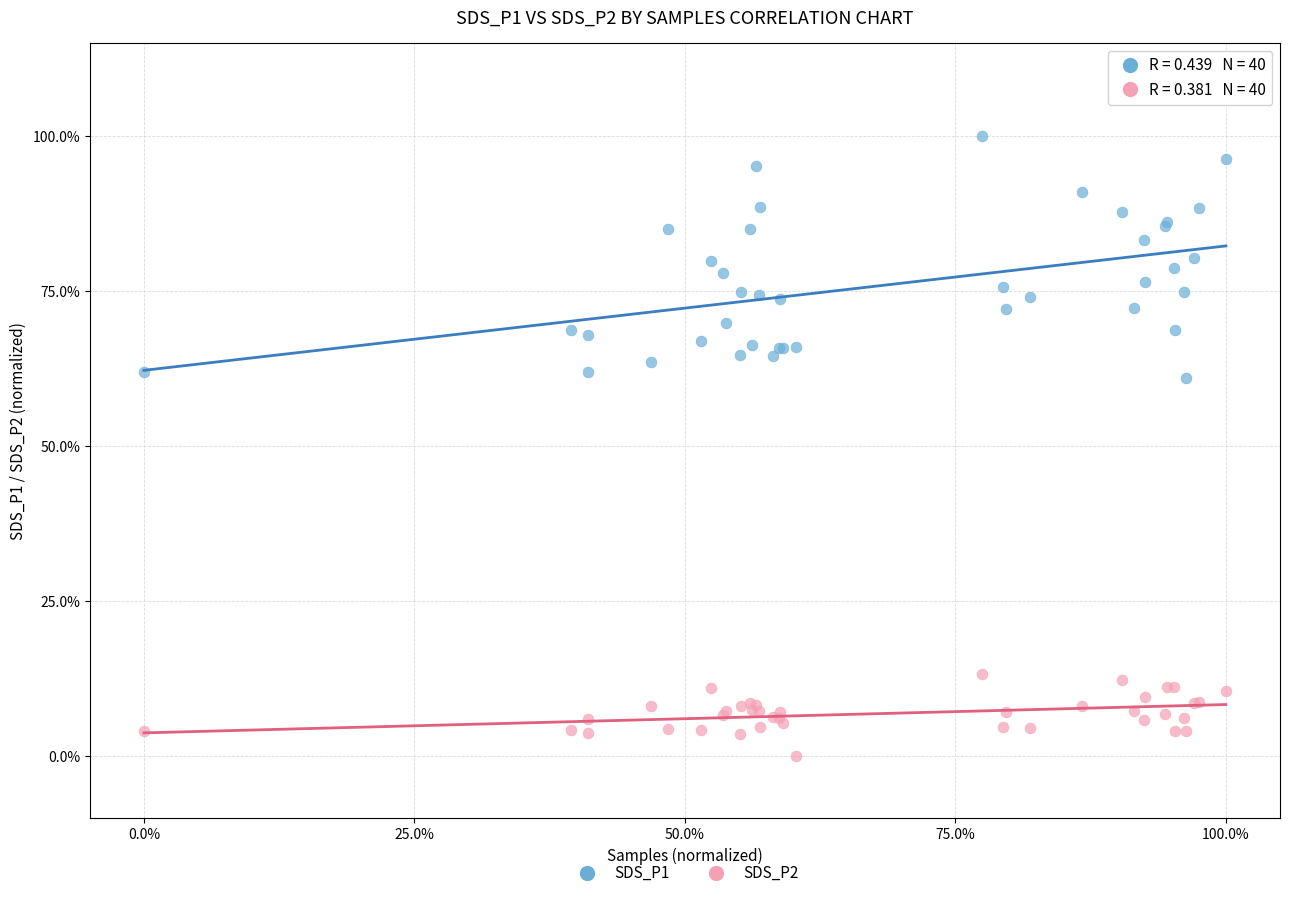

What are all the series names shown in the legend?

SDS_P1, SDS_P2